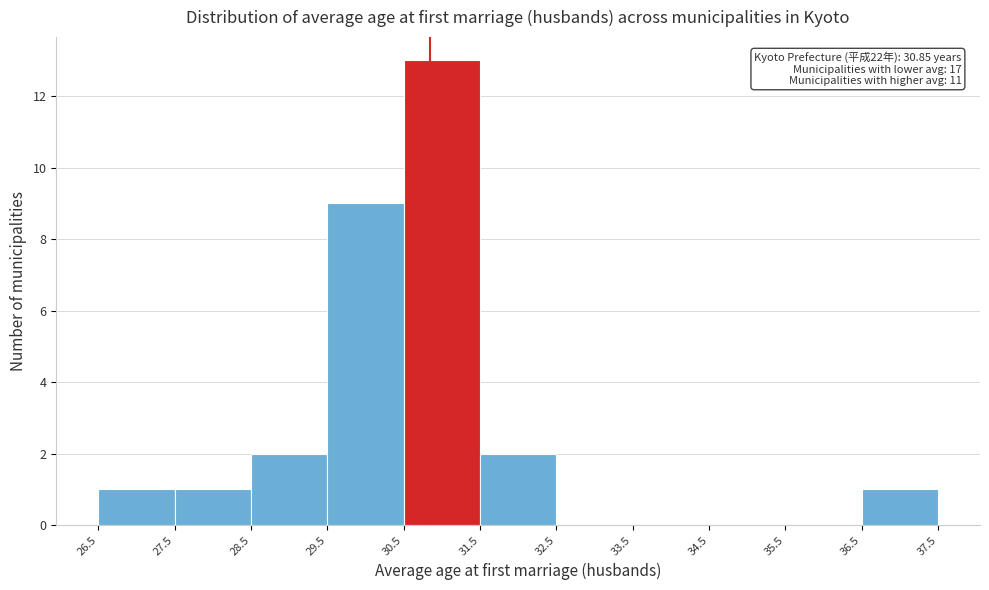

Which range on the x-axis has the tallest bar?

30.5 to 31.5